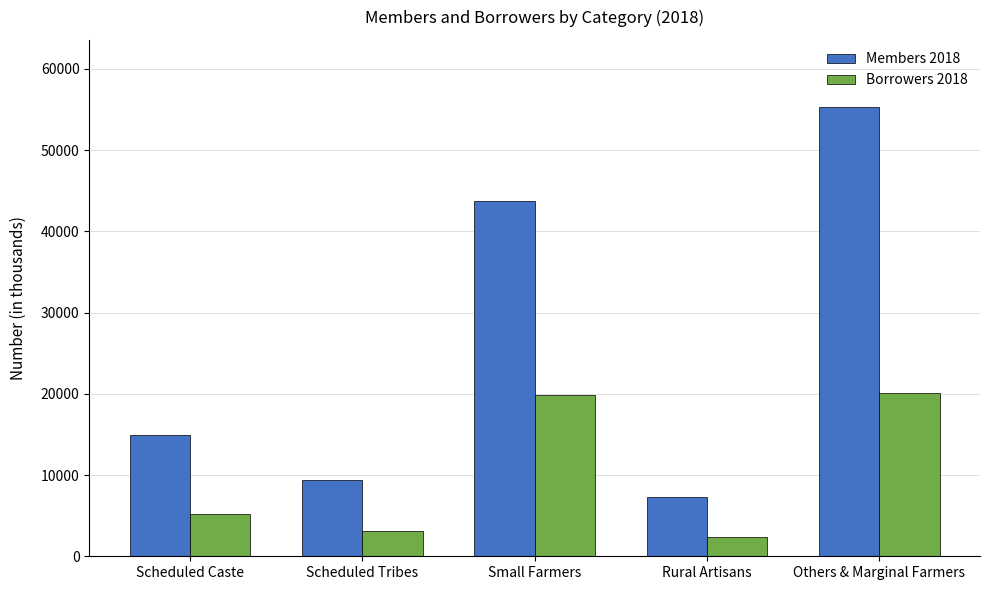

Are the bars grouped side by side (vs. stacked)?

Yes